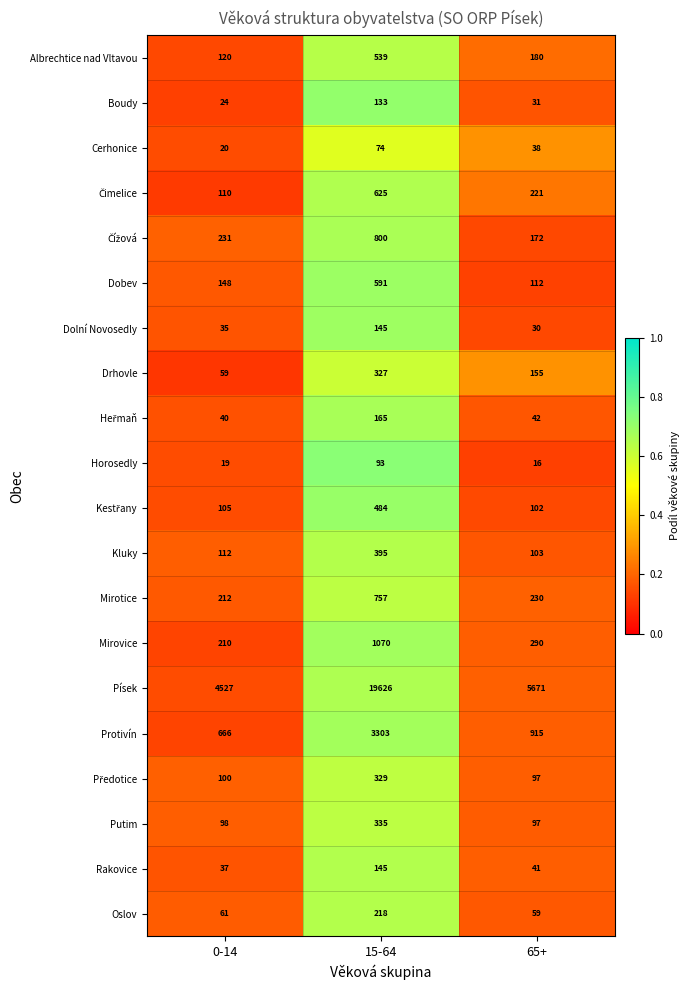

At which category does the chart reach its peak across all series?

15-64